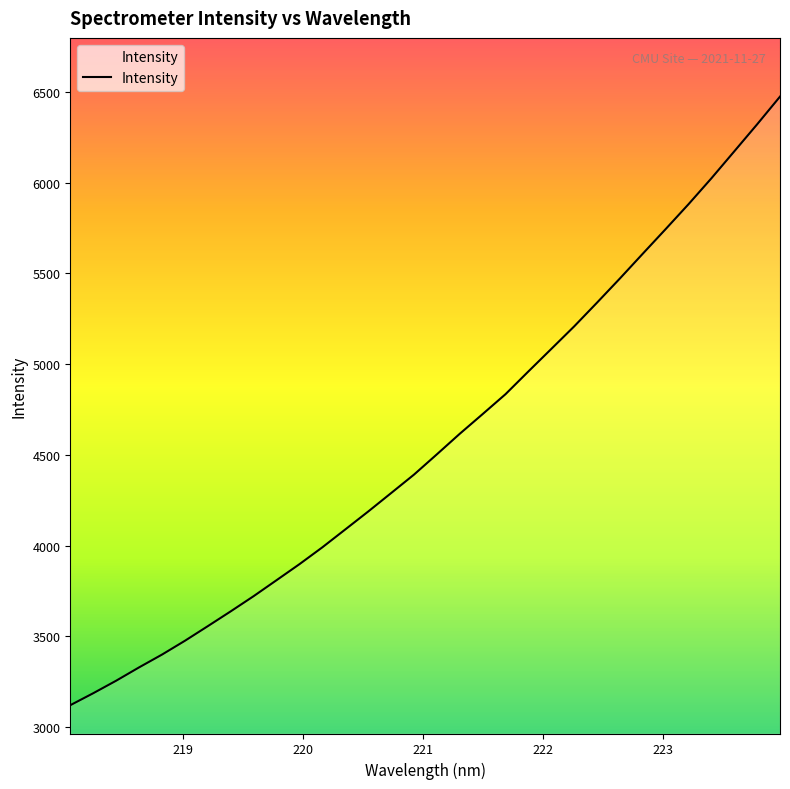

What is the sum of all values?

146288.7